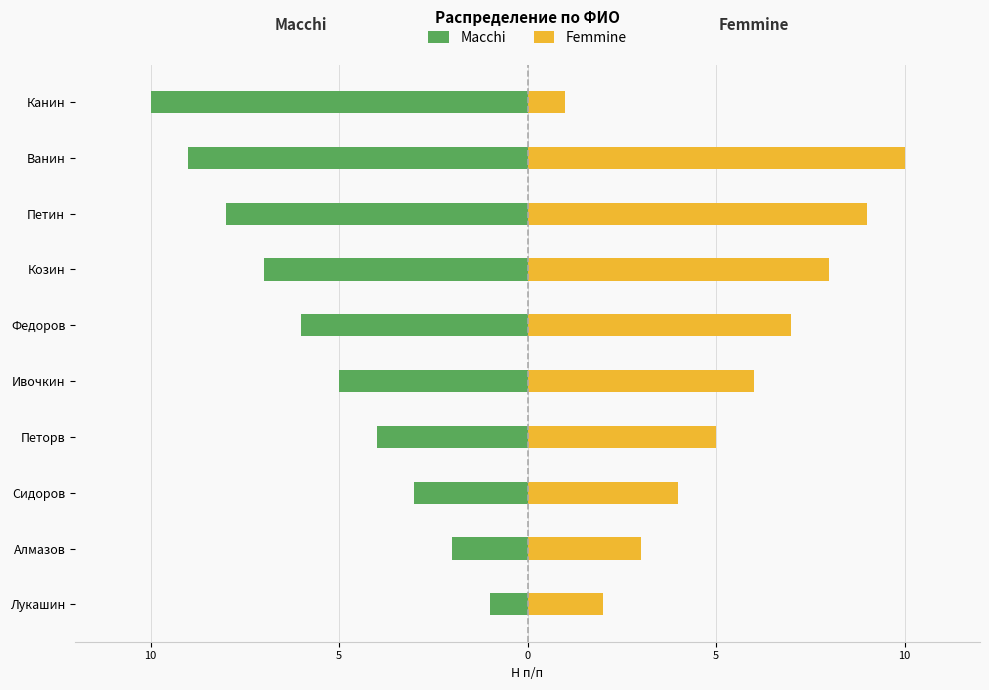

Which series changed the most between Петорв and Ванин?

Масchi